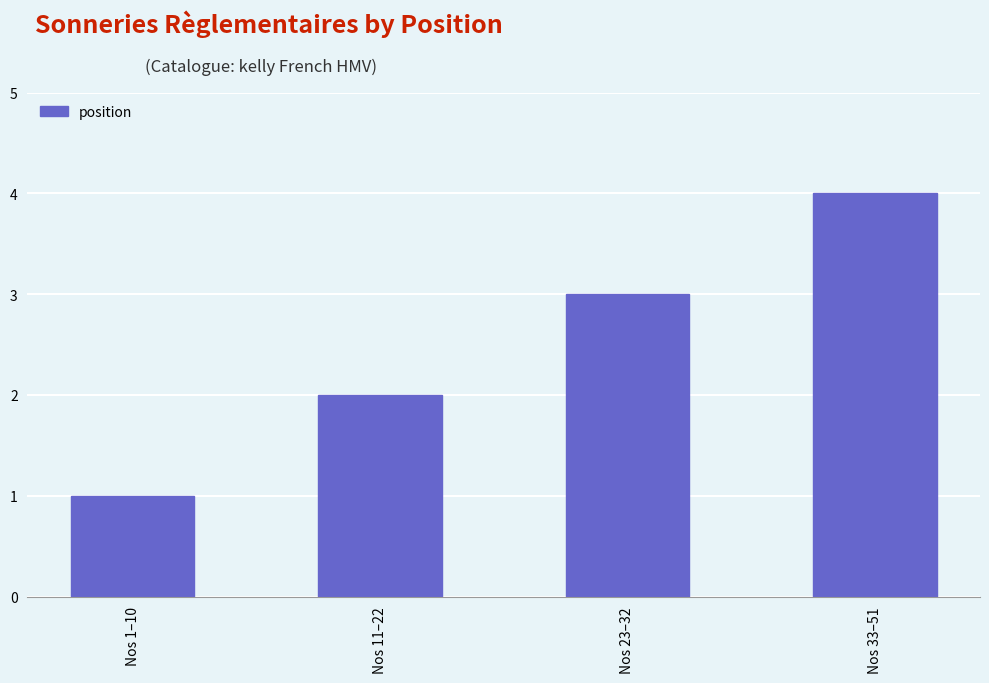

What is the greatest value displayed?

4